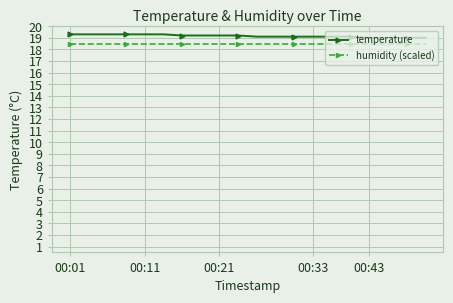

True or false: humidity (scaled) and temperature cross at least once.

False